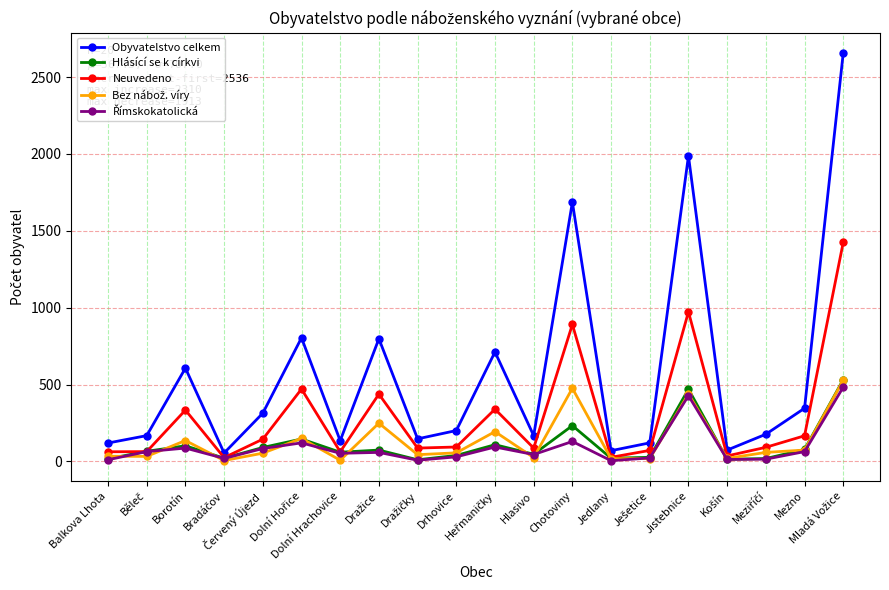

True or false: Obyvatelstvo celkem has more than 0 interior local peaks.

True